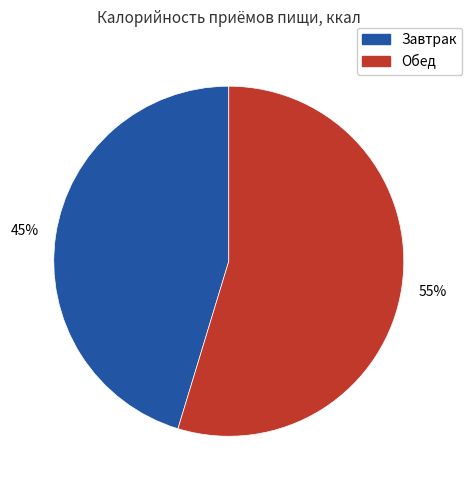

Which slice is the largest?

Обед